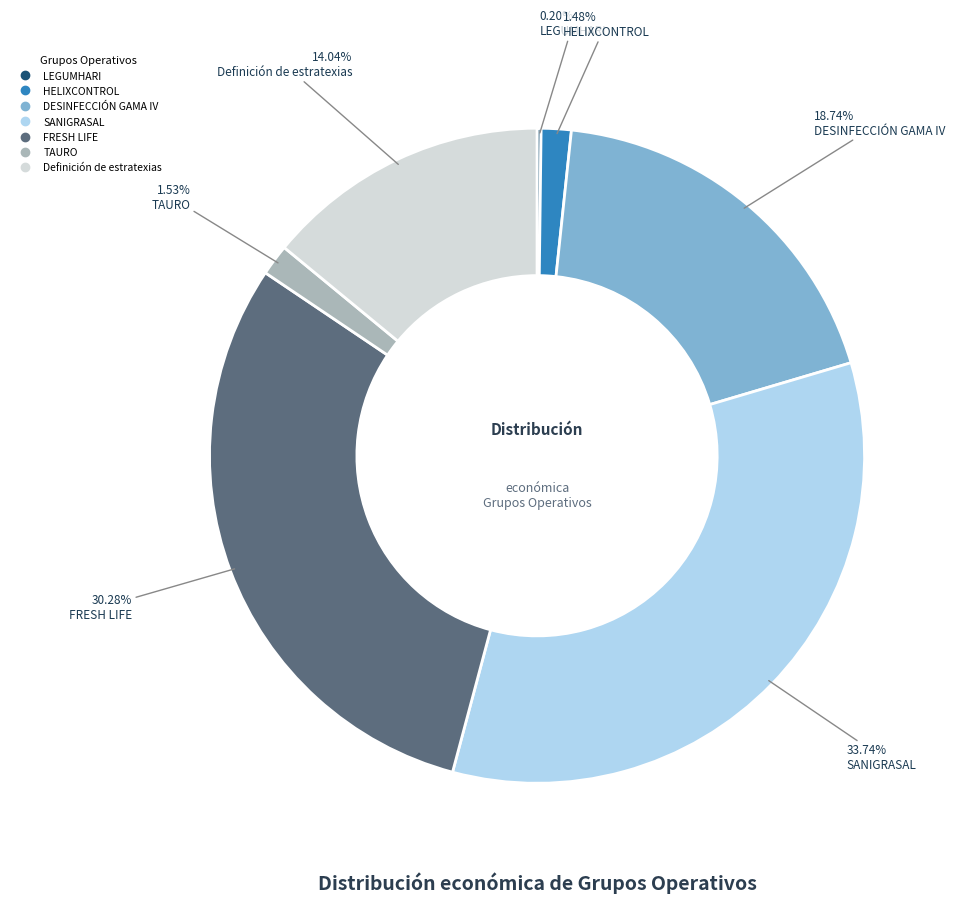

Which category has the biggest portion of the pie?

SANIGRASAL